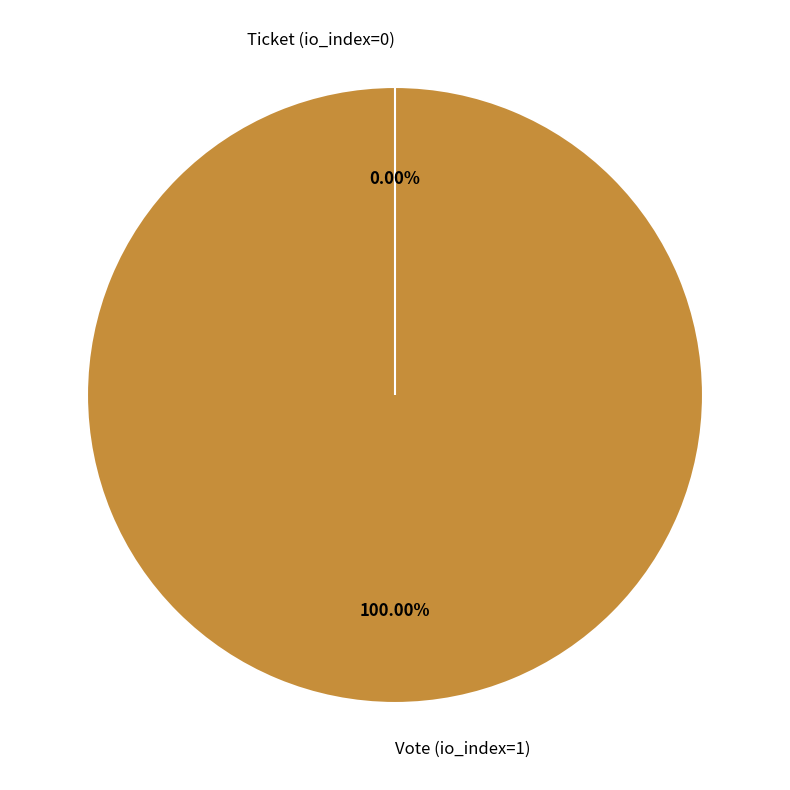

How many slices are in this pie chart?

2